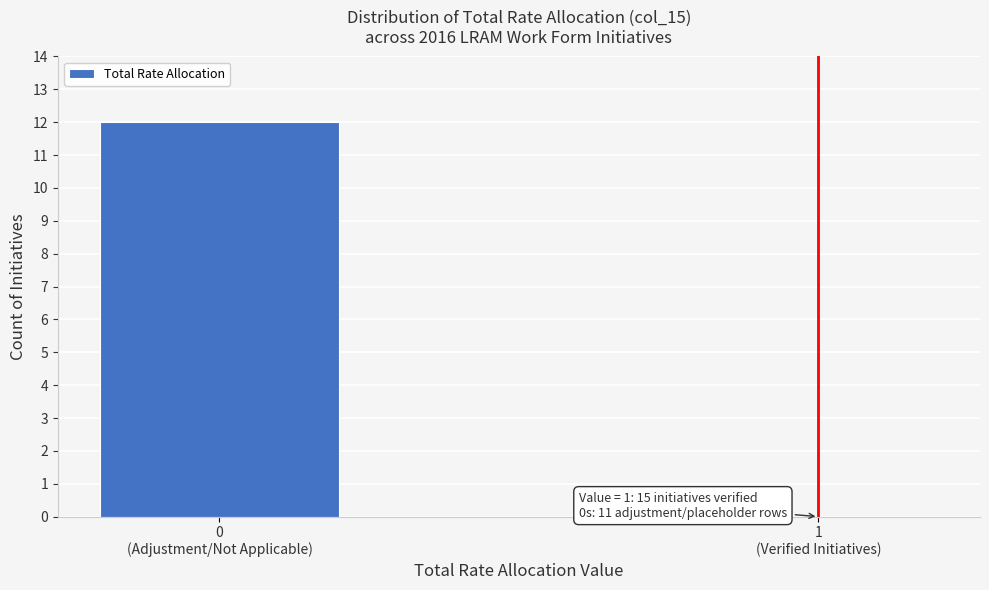

What is the maximum value shown in the chart?

12